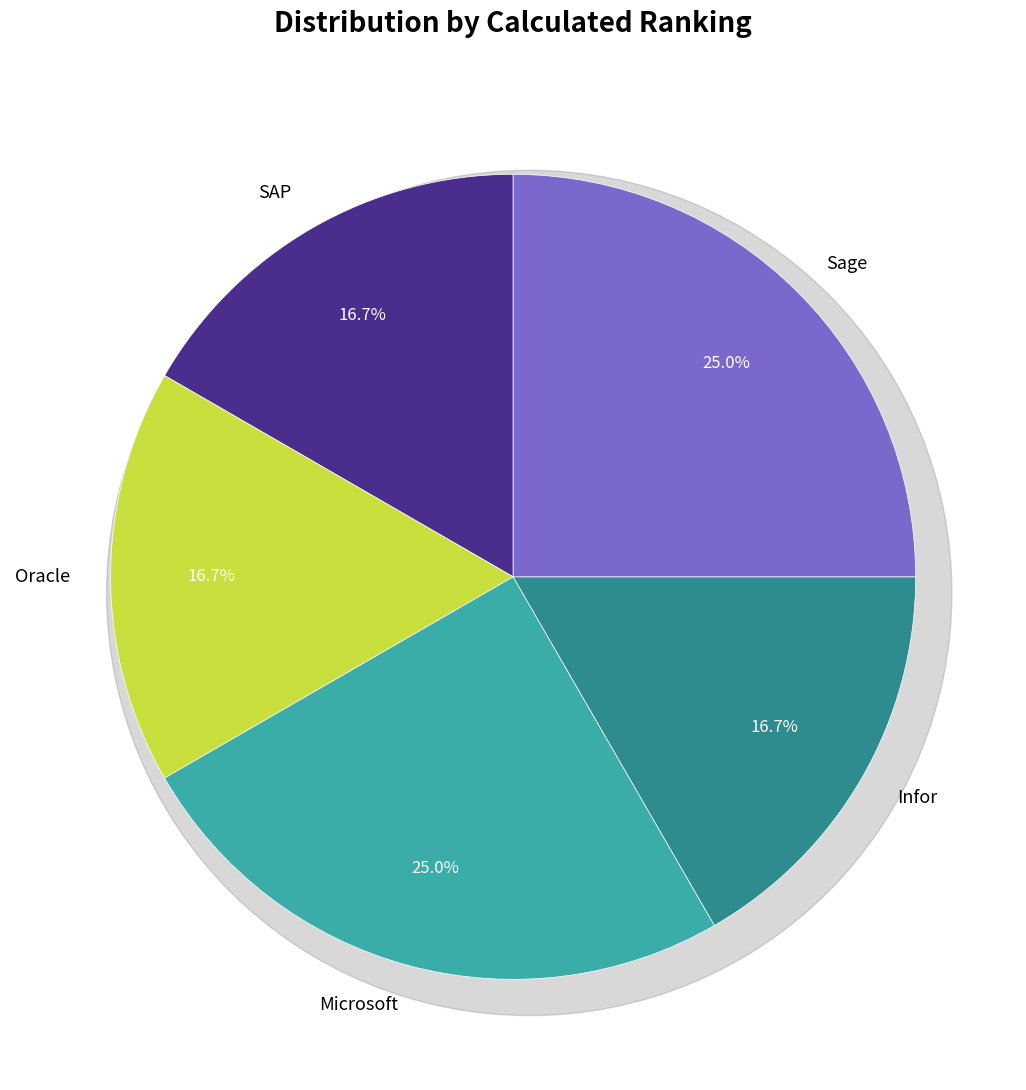

Which category has the biggest portion of the pie?

Microsoft